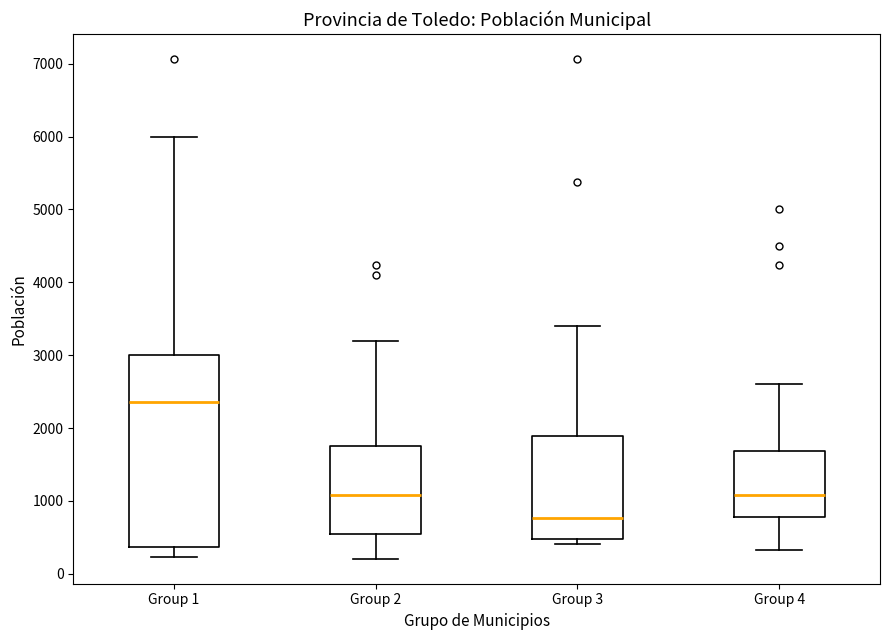

Reading left to right, transcribe this box plot: for each box, give where its median line is, the range the box spans, and where its two whiskers end, as read against the y-axis. The values are not printed on the chart, so give them approximately, as read against the axis.

Group 1: median 2400, box 400 to 3000, whiskers 200 to 6000
Group 2: median 1100, box 500 to 1800, whiskers 200 to 3200
Group 3: median 800, box 500 to 1900, whiskers 400 to 3400
Group 4: median 1100, box 800 to 1700, whiskers 300 to 2600